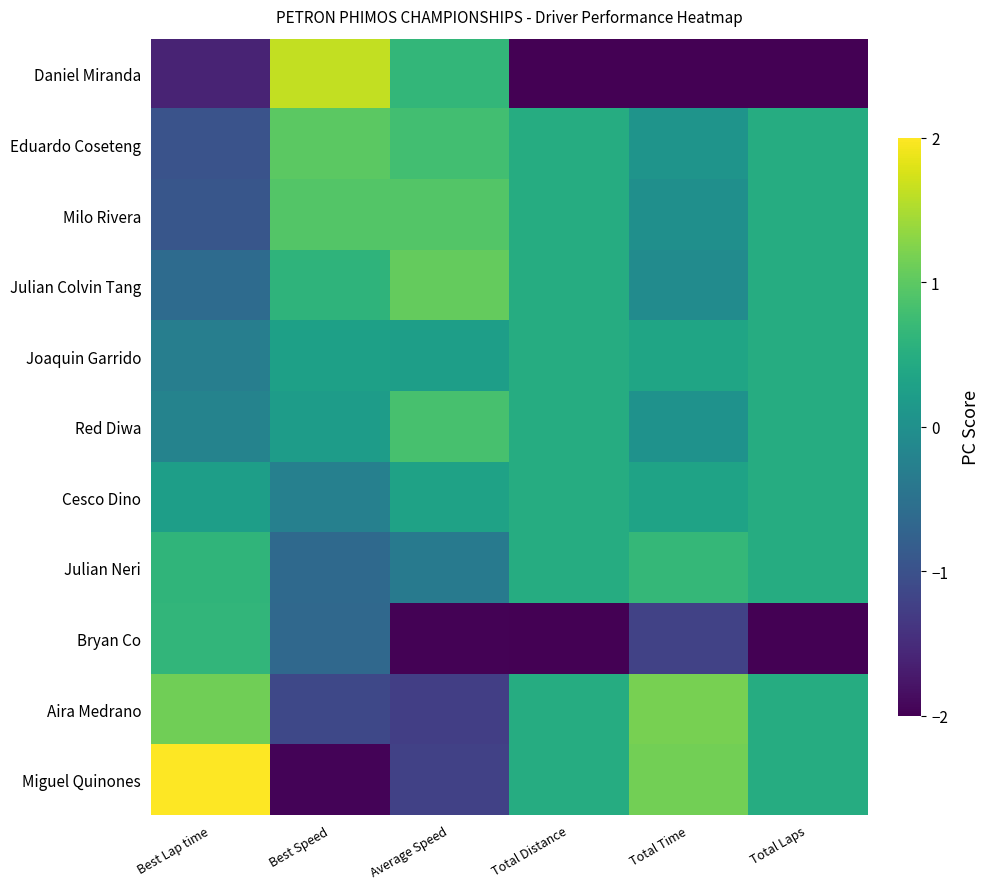

Reading left to right, what are all the values shown in this chart?

Daniel Miranda: Best Lap time=-1.6	Best Speed=1.6	Average Speed=0.7	Total Distance=-2.1	Total Time=-2.5	Total Laps=-2.1
Eduardo Coseteng: Best Lap time=-1.0	Best Speed=1.0	Average Speed=0.8	Total Distance=0.5	Total Time=0.1	Total Laps=0.5
Milo Rivera: Best Lap time=-0.9	Best Speed=0.9	Average Speed=0.9	Total Distance=0.5	Total Time=-0.0	Total Laps=0.5
Julian Colvin Tang: Best Lap time=-0.6	Best Speed=0.6	Average Speed=1.0	Total Distance=0.5	Total Time=-0.1	Total Laps=0.5
Joaquin Garrido: Best Lap time=-0.3	Best Speed=0.3	Average Speed=0.2	Total Distance=0.5	Total Time=0.3	Total Laps=0.5
Red Diwa: Best Lap time=-0.2	Best Speed=0.2	Average Speed=0.8	Total Distance=0.5	Total Time=0.0	Total Laps=0.5
Cesco Dino: Best Lap time=0.2	Best Speed=-0.3	Average Speed=0.3	Total Distance=0.5	Total Time=0.3	Total Laps=0.5
Julian Neri: Best Lap time=0.6	Best Speed=-0.6	Average Speed=-0.4	Total Distance=0.5	Total Time=0.7	Total Laps=0.5
Bryan Co: Best Lap time=0.6	Best Speed=-0.6	Average Speed=-2.0	Total Distance=-2.1	Total Time=-1.2	Total Laps=-2.1
Aira Medrano: Best Lap time=1.1	Best Speed=-1.1	Average Speed=-1.3	Total Distance=0.5	Total Time=1.2	Total Laps=0.5
Miguel Quinones: Best Lap time=2.0	Best Speed=-2.0	Average Speed=-1.2	Total Distance=0.5	Total Time=1.2	Total Laps=0.5